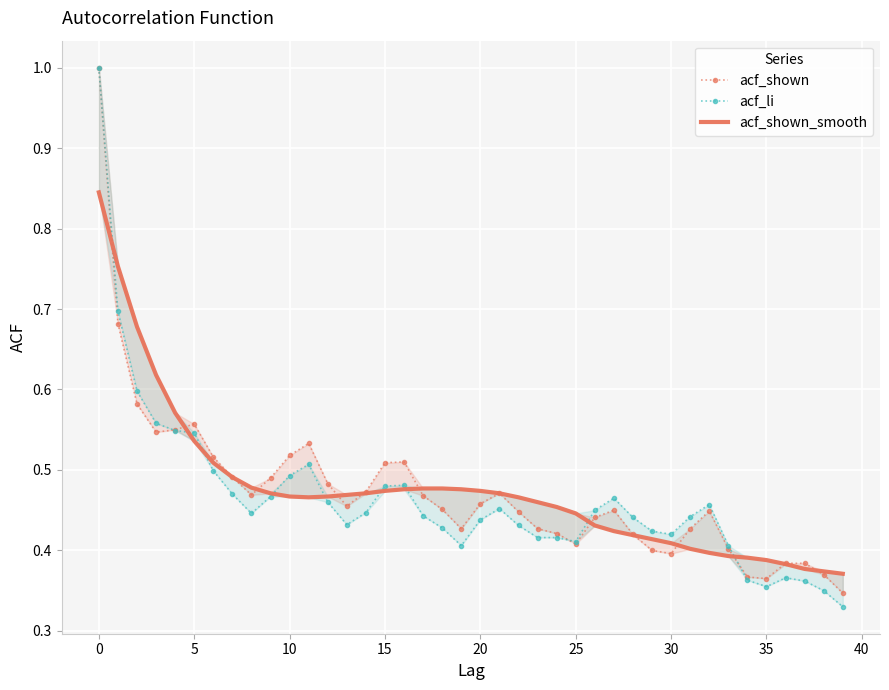

At which label is acf_shown closest to 0?

39